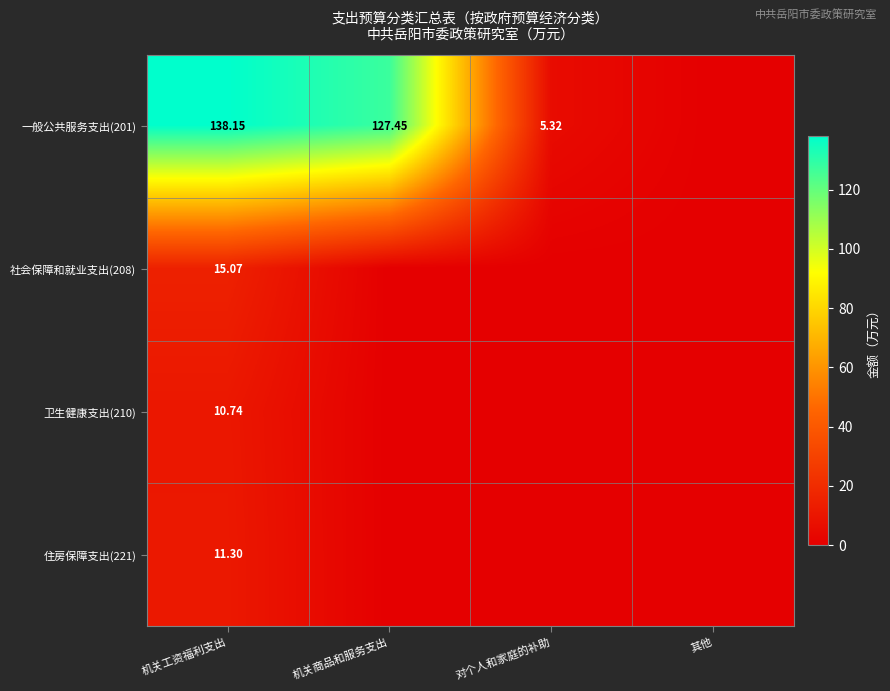

What is the sum of all 社会保障和就业支出(208) values?

15.1